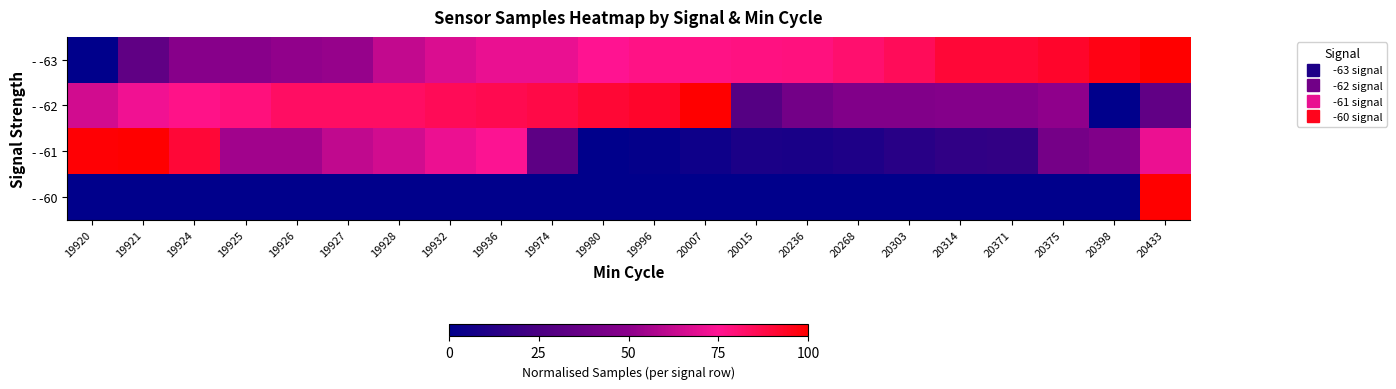

Reading left to right, list all the values displayed in this chart.

- -63: 19920=0.0	19921=0.3	19924=0.5	19925=0.5	19926=0.5	19927=0.5	19928=0.6	19932=0.7	19936=0.7	19974=0.7	19980=0.8	19996=0.8	20007=0.8	20015=0.8	20236=0.8	20268=0.8	20303=0.8	20314=0.9	20371=0.9	20375=0.9	20398=1.0	20433=1.0
- -62: 19920=0.7	19921=0.7	19924=0.8	19925=0.8	19926=0.8	19927=0.8	19928=0.8	19932=0.9	19936=0.9	19974=0.9	19980=0.9	19996=0.9	20007=1.0	20015=0.3	20236=0.4	20268=0.5	20303=0.5	20314=0.5	20371=0.5	20375=0.5	20398=0.0	20433=0.3
- -61: 19920=1.0	19921=1.0	19924=0.9	19925=0.5	19926=0.5	19927=0.6	19928=0.6	19932=0.7	19936=0.7	19974=0.3	19980=0.0	19996=0.0	20007=0.0	20015=0.1	20236=0.1	20268=0.1	20303=0.1	20314=0.2	20371=0.2	20375=0.4	20398=0.5	20433=0.7
- -60: 19920=0.0	19921=0.0	19924=0.0	19925=0.0	19926=0.0	19927=0.0	19928=0.0	19932=0.0	19936=0.0	19974=0.0	19980=0.0	19996=0.0	20007=0.0	20015=0.0	20236=0.0	20268=0.0	20303=0.0	20314=0.0	20371=0.0	20375=0.0	20398=0.0	20433=1.0